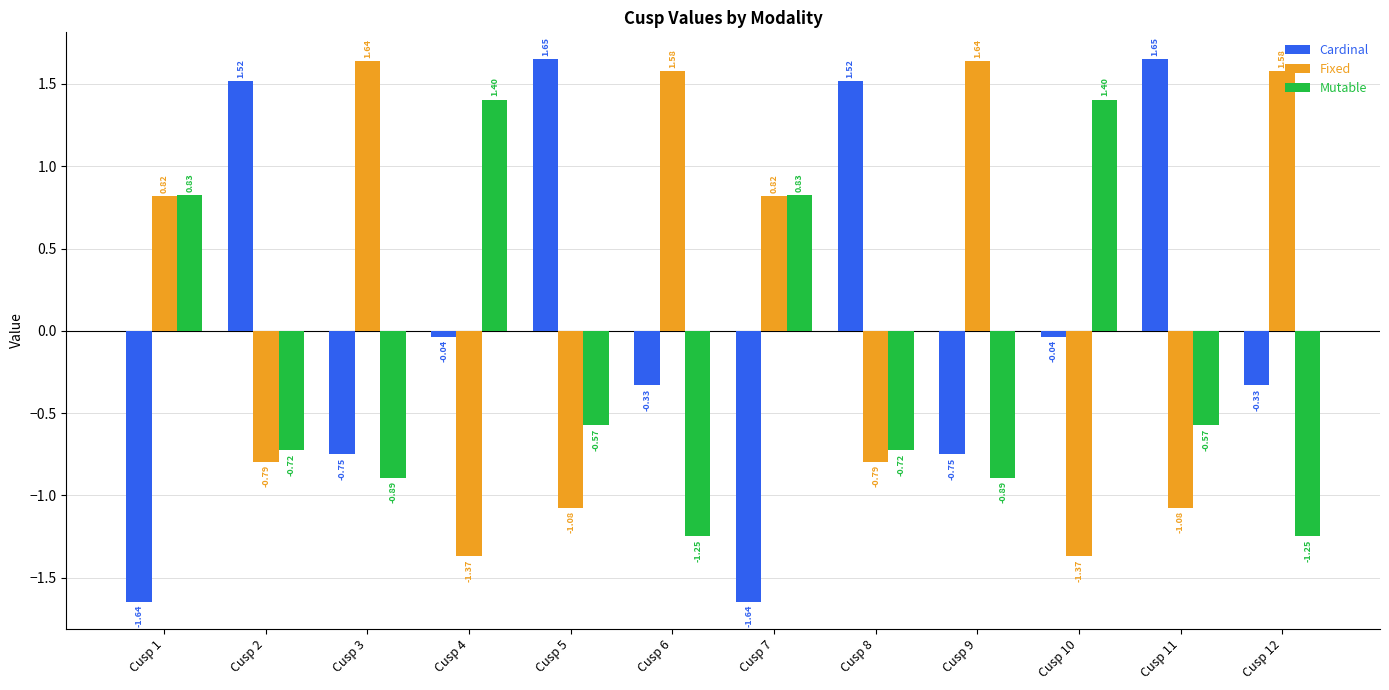

Is the value of Cardinal at Cusp 12 greater than the value of Fixed at Cusp 9?

No